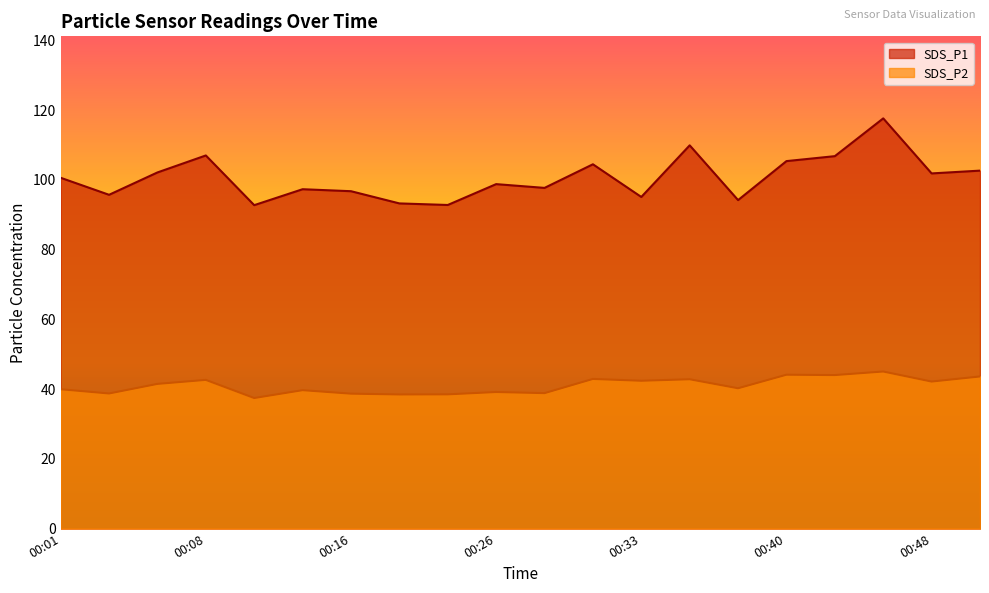

Reading right to left, transcribe all the data shown in this chart.

SDS_P1: 102.7	101.8	117.6	106.8	105.4	94.2	109.9	95.1	104.5	97.7	98.8	92.8	93.2	96.8	97.3	92.8	107.0	102.1	95.7	100.6
SDS_P2: 43.6	42.2	45.0	44.0	44.1	40.2	42.8	42.4	42.9	38.9	39.2	38.5	38.5	38.7	39.7	37.5	42.6	41.5	38.8	40.0